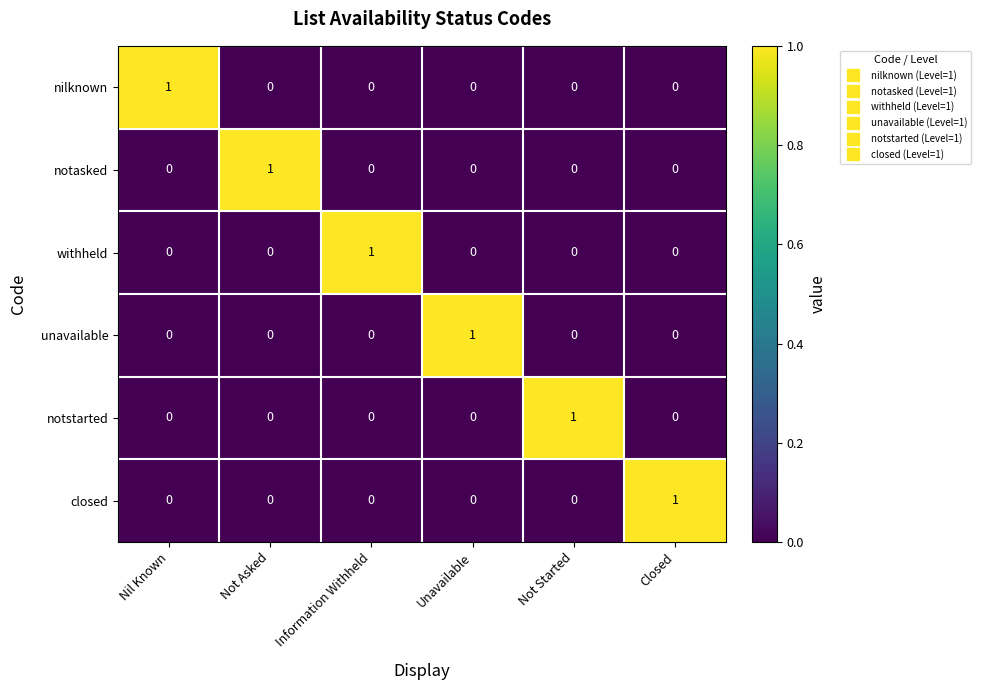

The unavailable series shows 1 at Information Withheld. True or false?

False